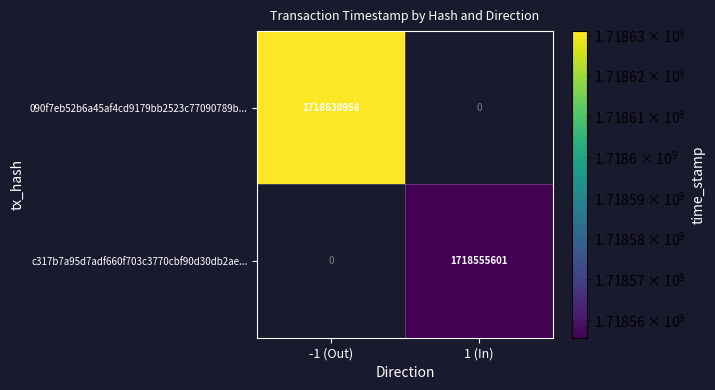

What is the smallest value displayed?

1718555601.0